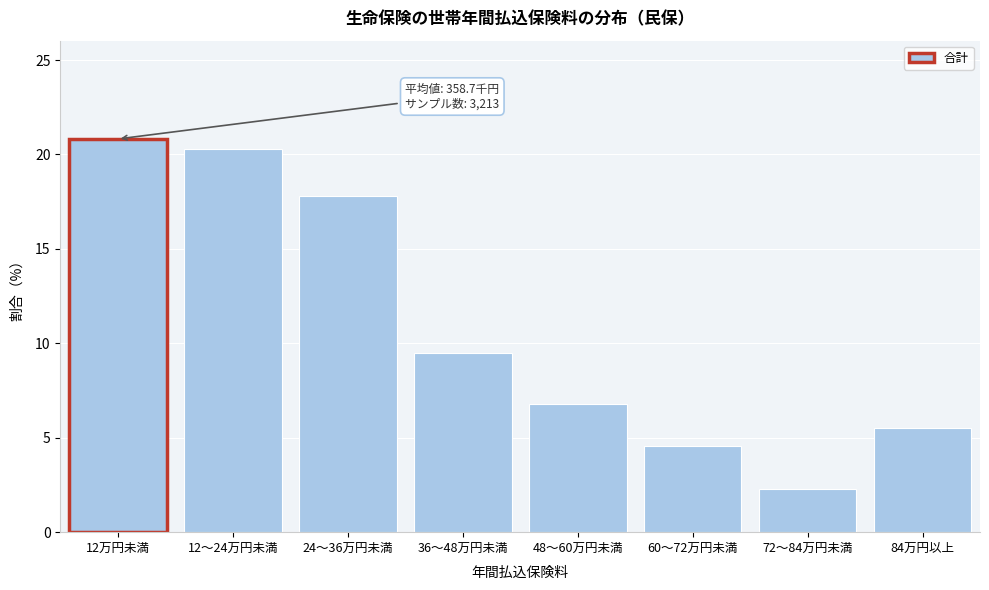

Reading left to right, list all the values displayed in this chart.

20.8	20.3	17.8	9.5	6.8	4.6	2.3	5.5